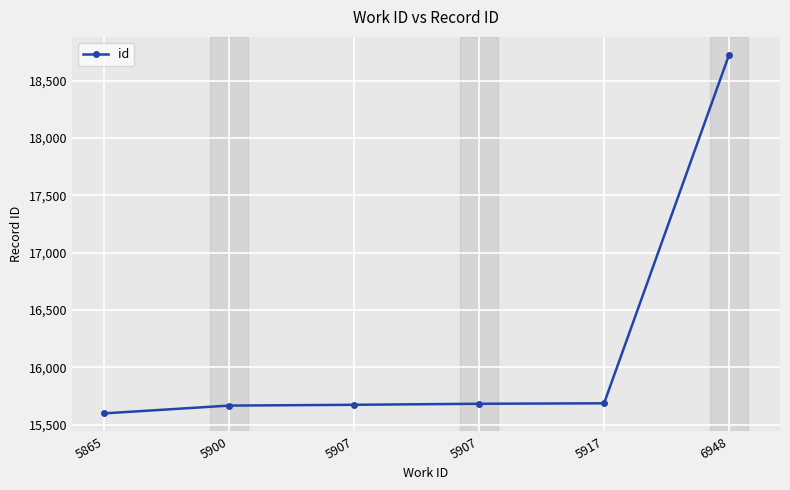

Is this an area chart (filled region under the line)?

No